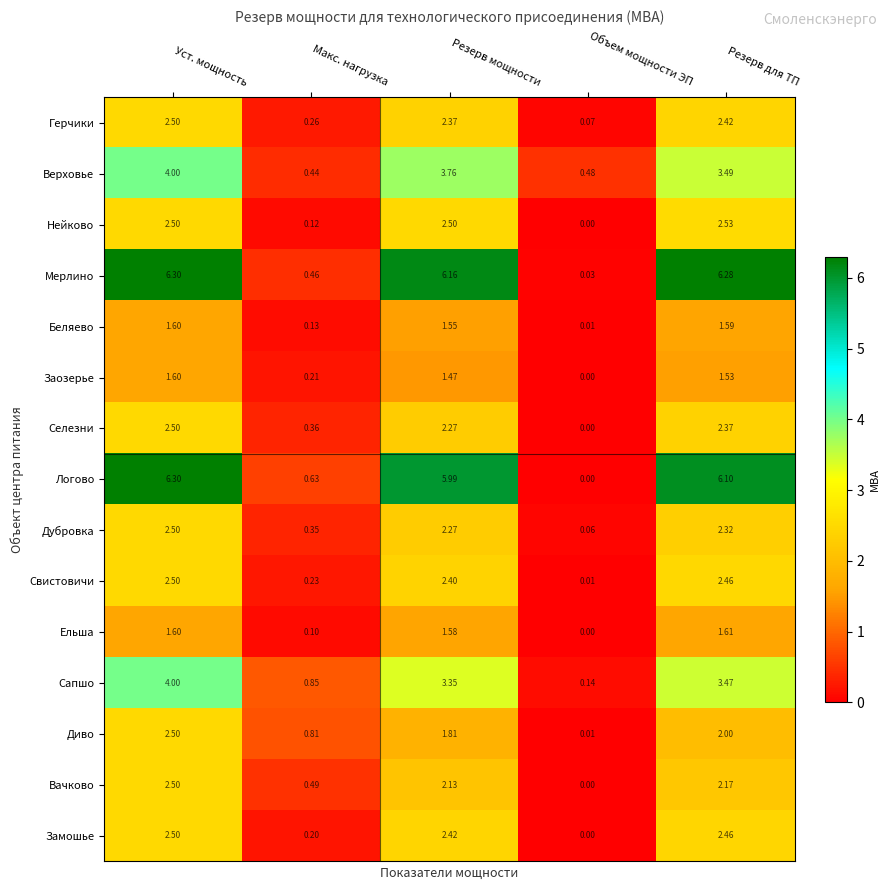

Which category has the highest value in the Герчики series?

Уст. мощность